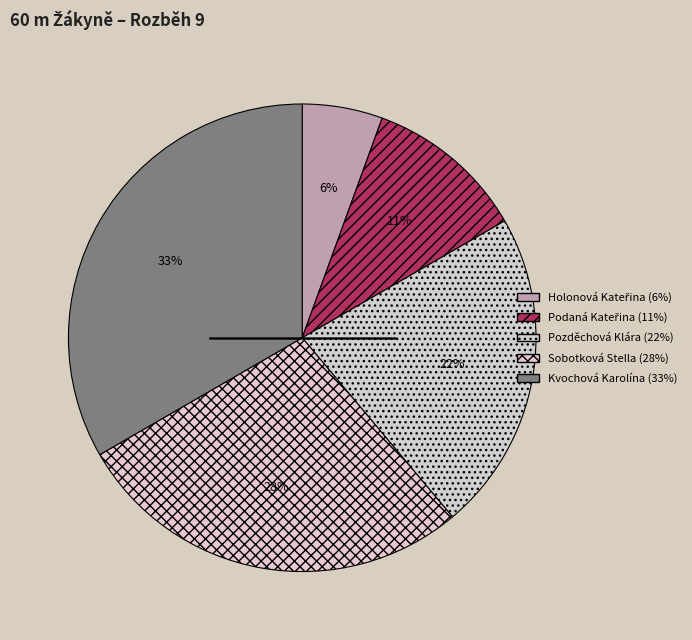

Count the number of slices in the pie.

5